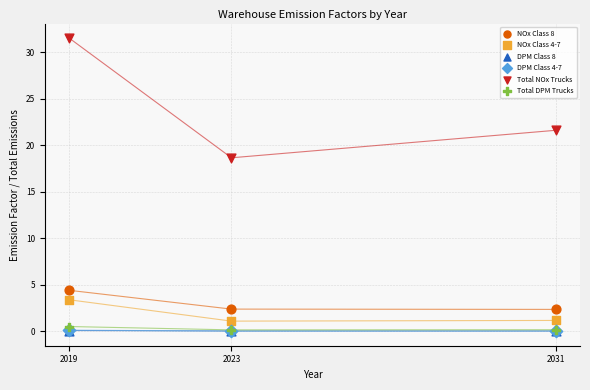

What are all the series names shown in the legend?

NOx Class 8, NOx Class 4-7, DPM Class 8, DPM Class 4-7, Total NOx Trucks, Total DPM Trucks